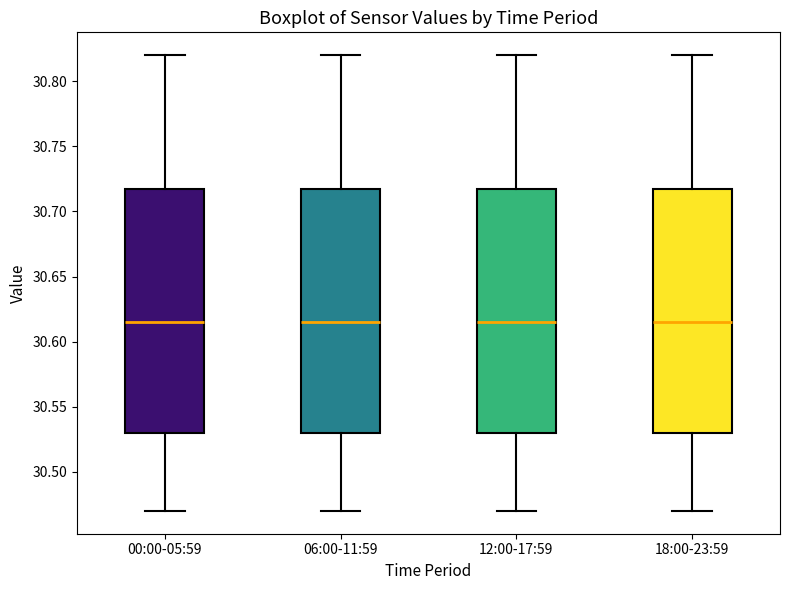

Where does the upper whisker of the box for 00:00-05:59 end on the y-axis? The values are not printed on the chart, so give them approximately, as read against the axis.

30.820